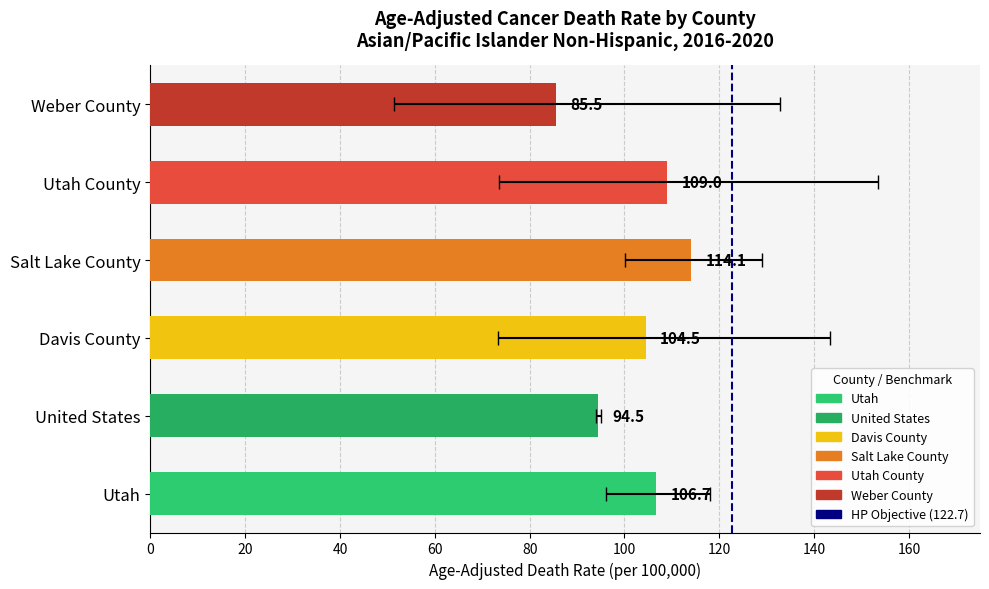

The chart shows a value of 37.9 at Davis County. True or false?

False